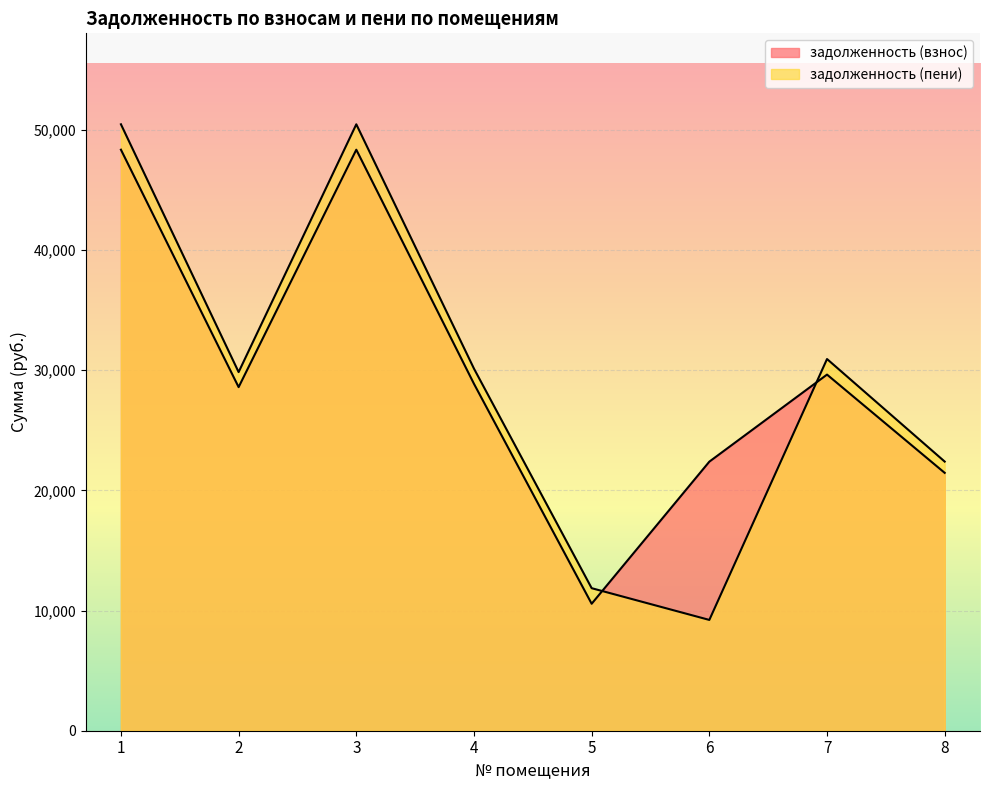

At how many categories does at least one series exceed 21904?

7